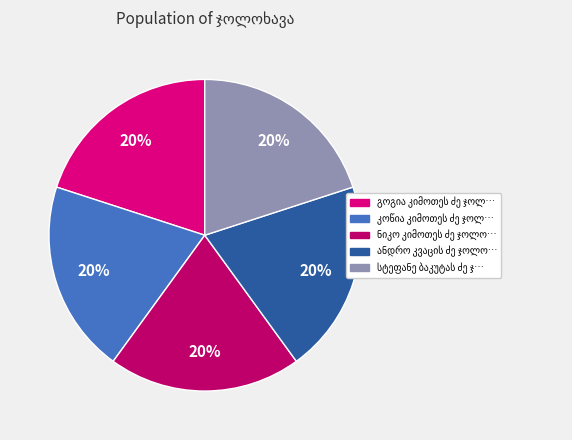

How many slices are in this pie chart?

5